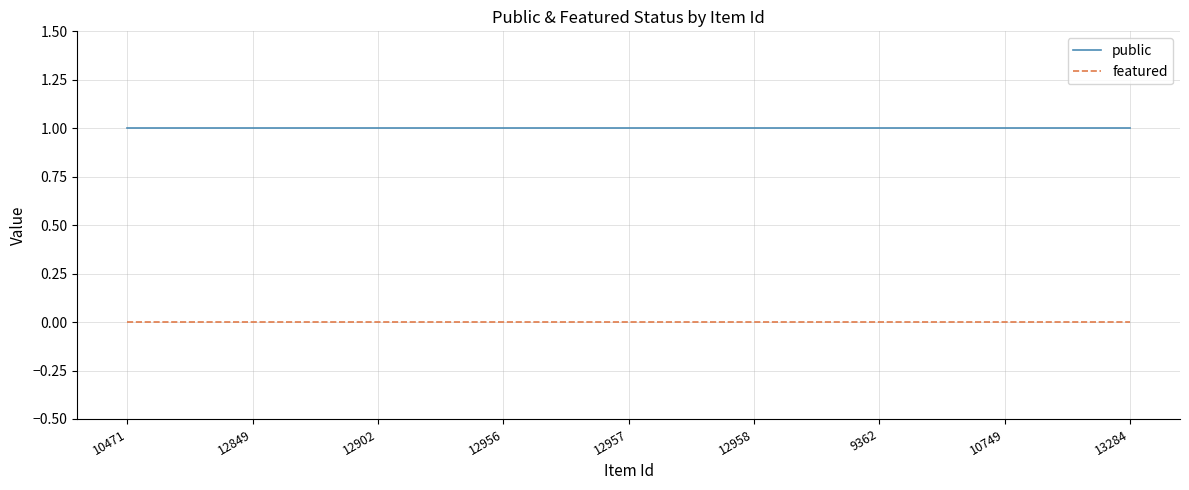

What is the greatest value displayed?

1